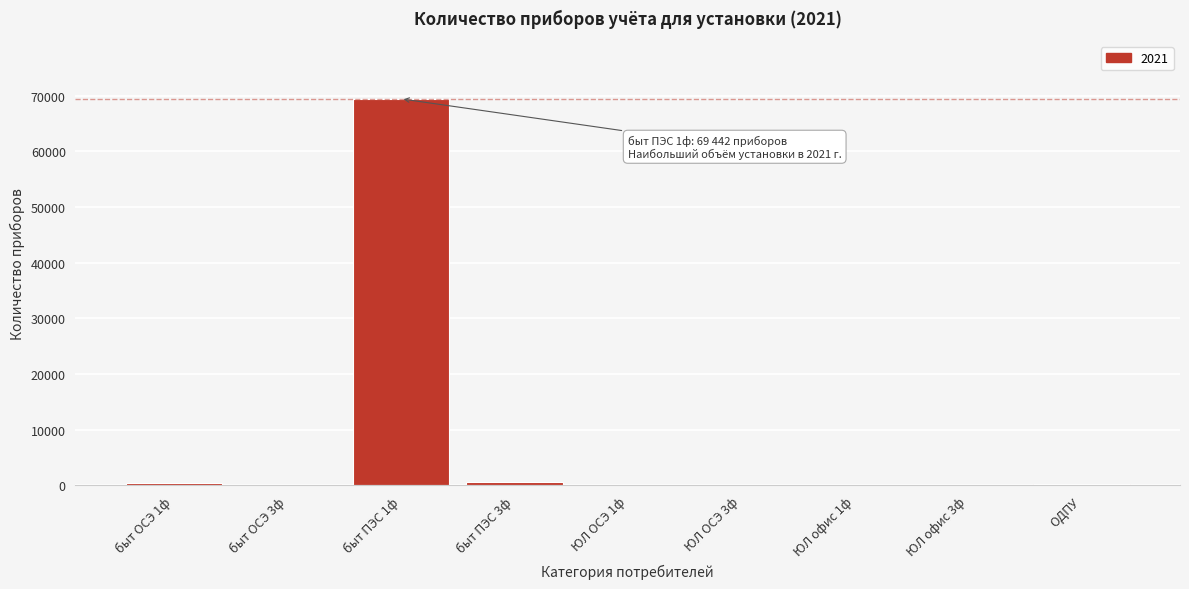

What is the greatest value displayed?

69442